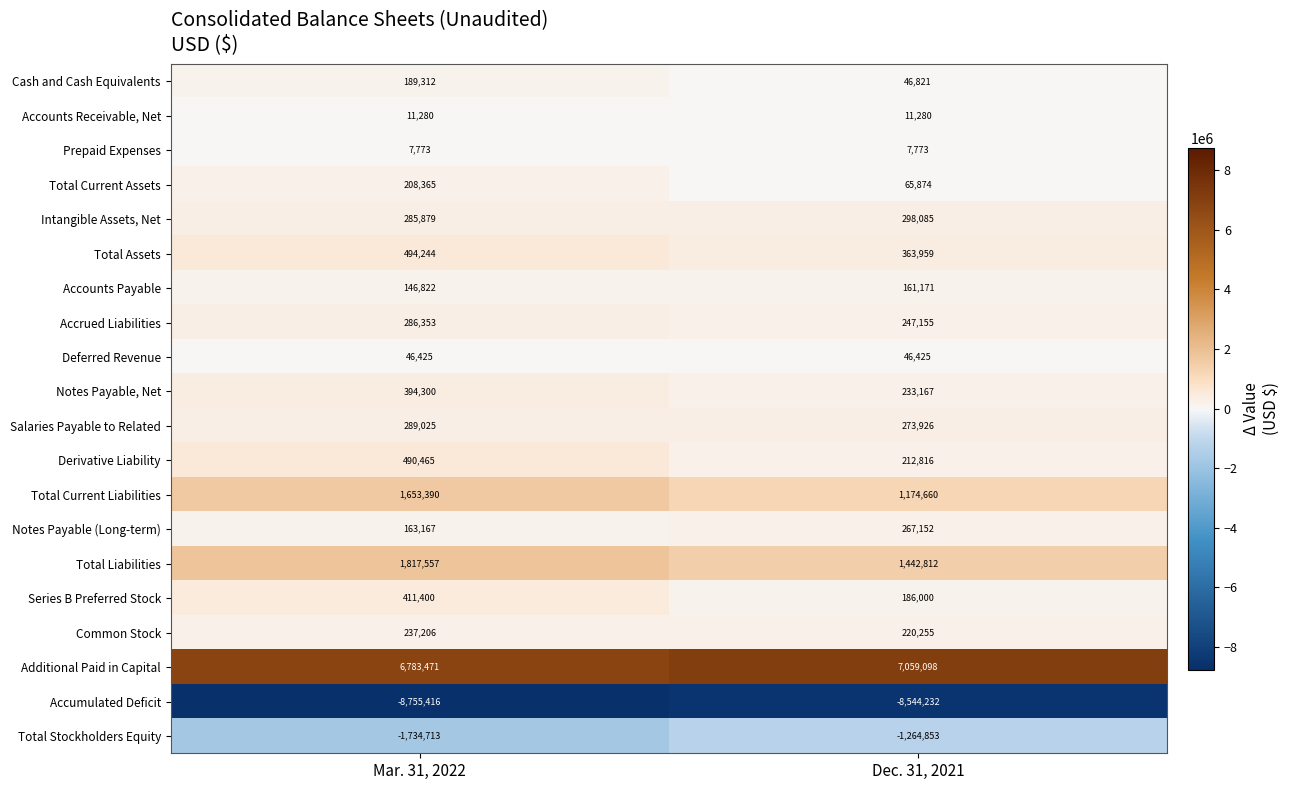

The Derivative Liability series shows 212816 at Dec. 31, 2021. True or false?

True